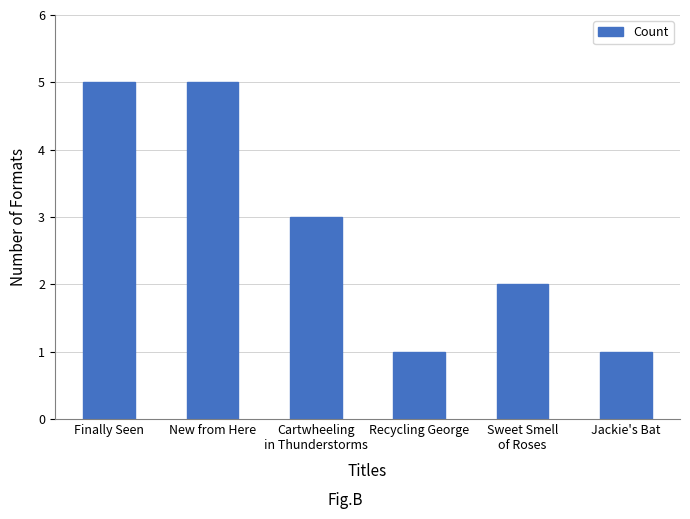

Which has a higher value, Cartwheeling
in Thunderstorms or Sweet Smell
of Roses?

Cartwheeling
in Thunderstorms